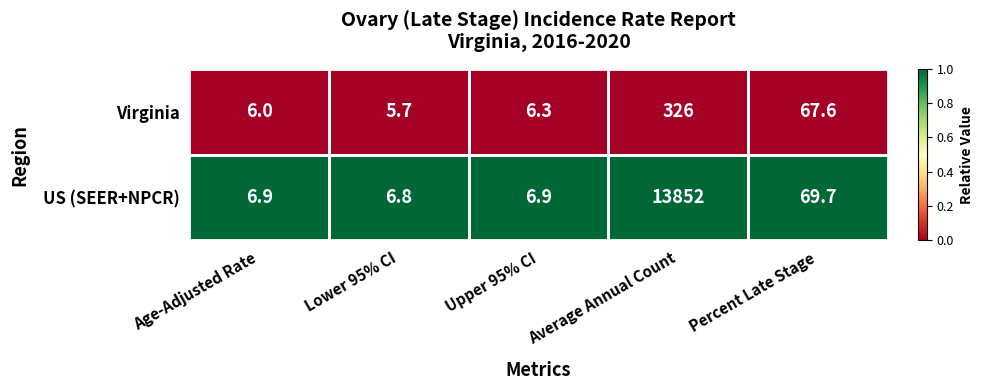

What is the lowest value of the US (SEER+NPCR) series?

6.8